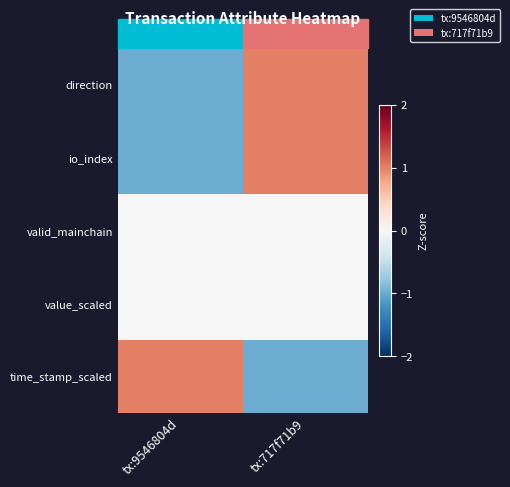

Which series has the widest spread of values?

direction